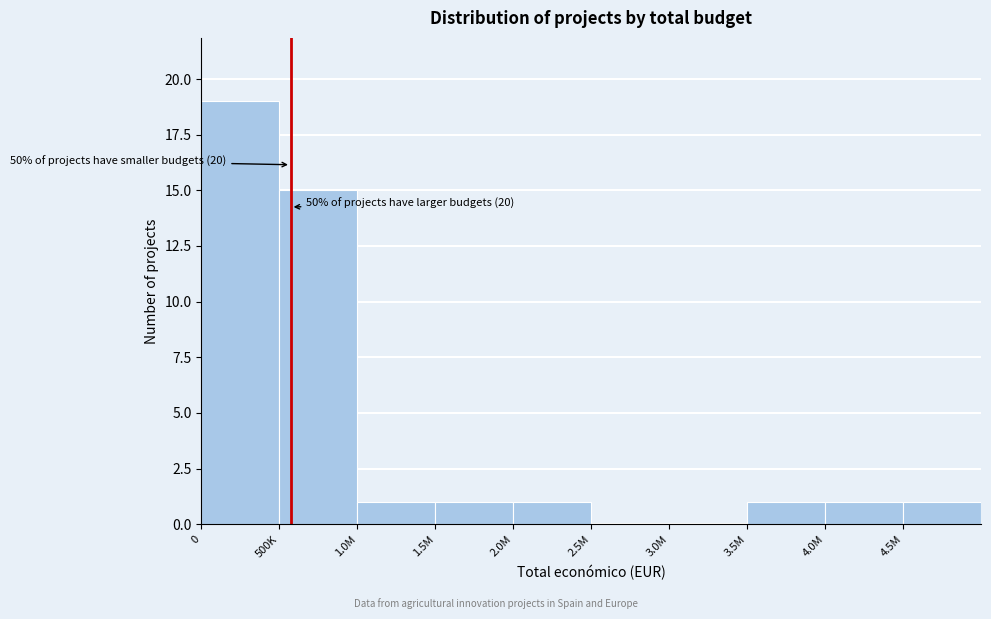

Reading right to left, transcribe all the data shown in this chart.

4.5M=1	4.0M=1	3.5M=1	3.0M=0	2.5M=0	2.0M=1	1.5M=1	1.0M=1	500K=15	0=19